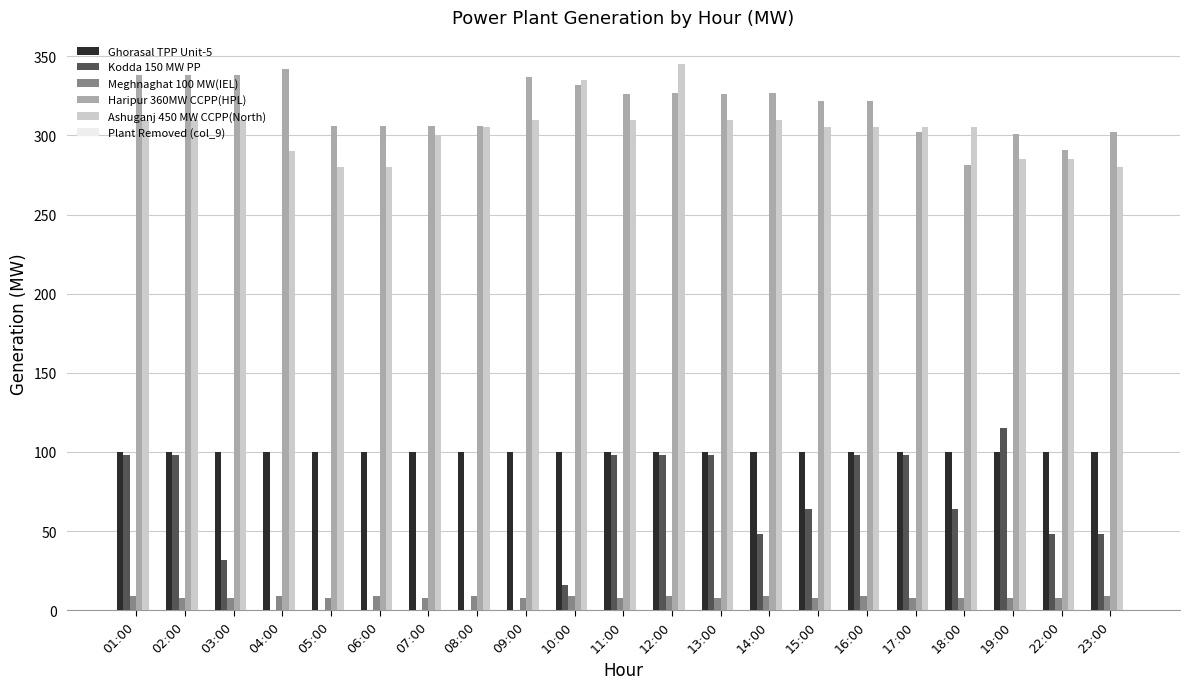

Between 11:00 and 18:00, which series saw the biggest shift?

Haripur 360MW CCPP(HPL)